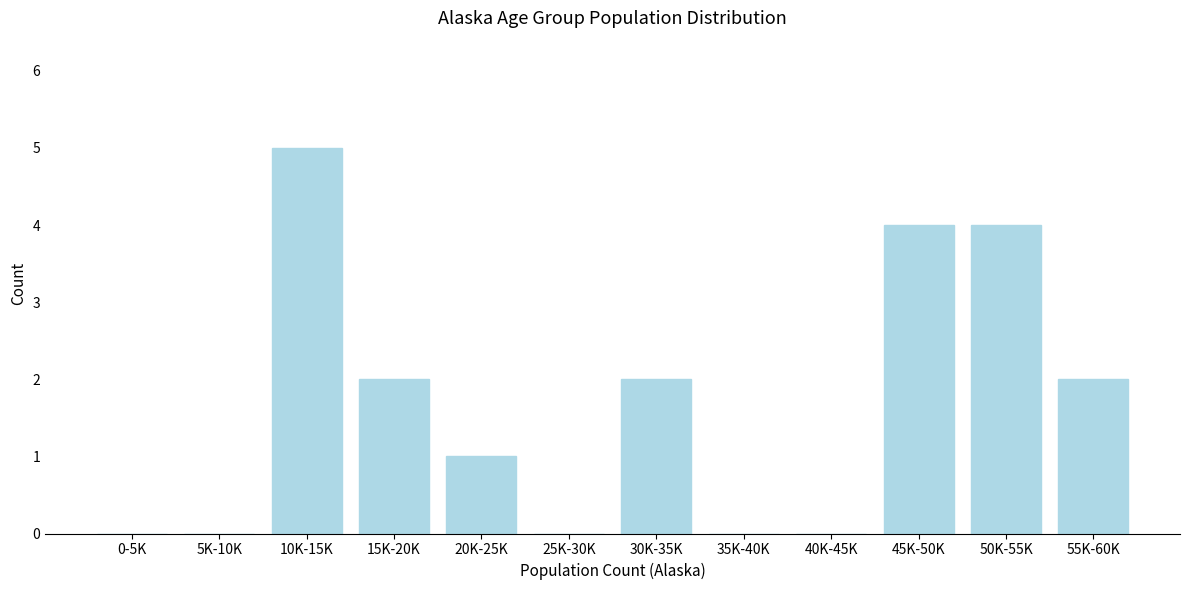

Reading left to right, what are all the values shown in this chart?

0-5K=0	5K-10K=0	10K-15K=5	15K-20K=2	20K-25K=1	25K-30K=0	30K-35K=2	35K-40K=0	40K-45K=0	45K-50K=4	50K-55K=4	55K-60K=2